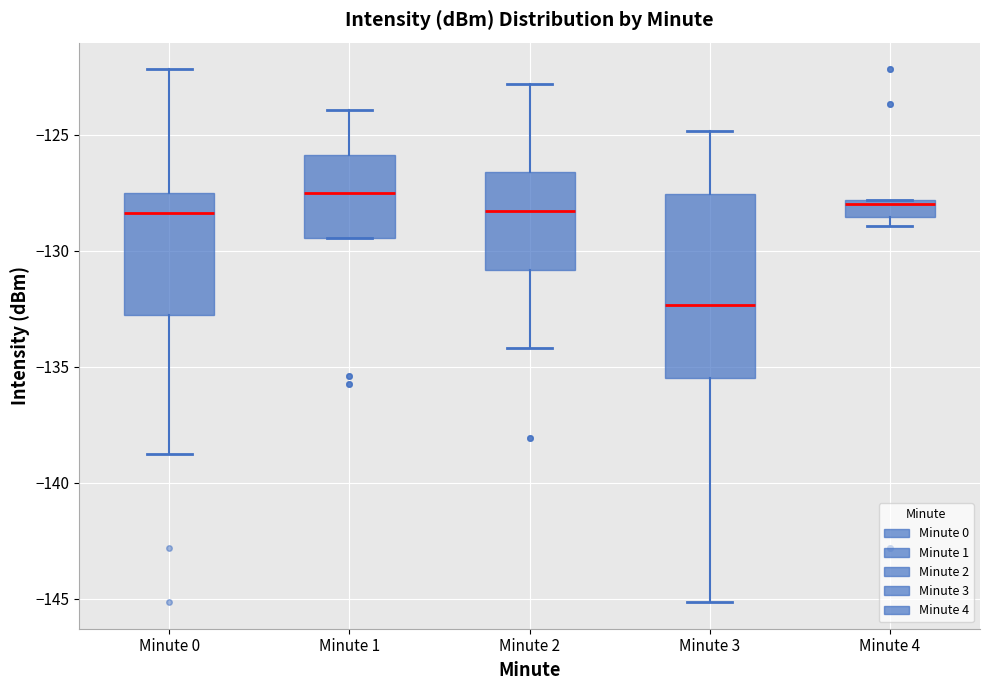

Reading left to right, read every box against the y-axis: the position of its median line, the range the box covers, and the ends of its whiskers. The values are not printed on the chart, so give them approximately, as read against the axis.

Minute 0: median -128.5, box -133.0 to -127.5, whiskers -138.5 to -122.0
Minute 1: median -127.5, box -129.5 to -126.0, whiskers -129.5 to -124.0
Minute 2: median -128.5, box -131.0 to -126.5, whiskers -134.0 to -123.0
Minute 3: median -132.5, box -135.5 to -127.5, whiskers -145.0 to -125.0
Minute 4: median -128.0 (just below the box's upper edge), box -128.5 to -128.0, whiskers -129.0 to -128.0